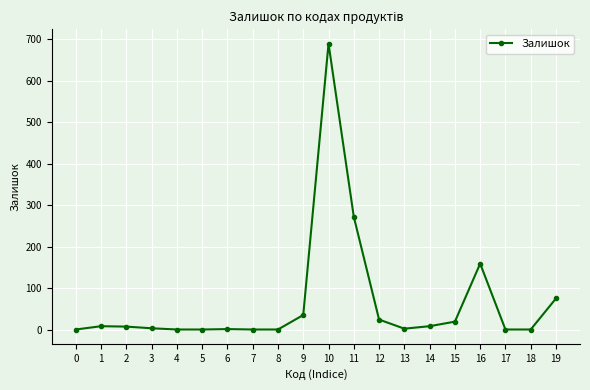

Count the number of data series in this chart.

1